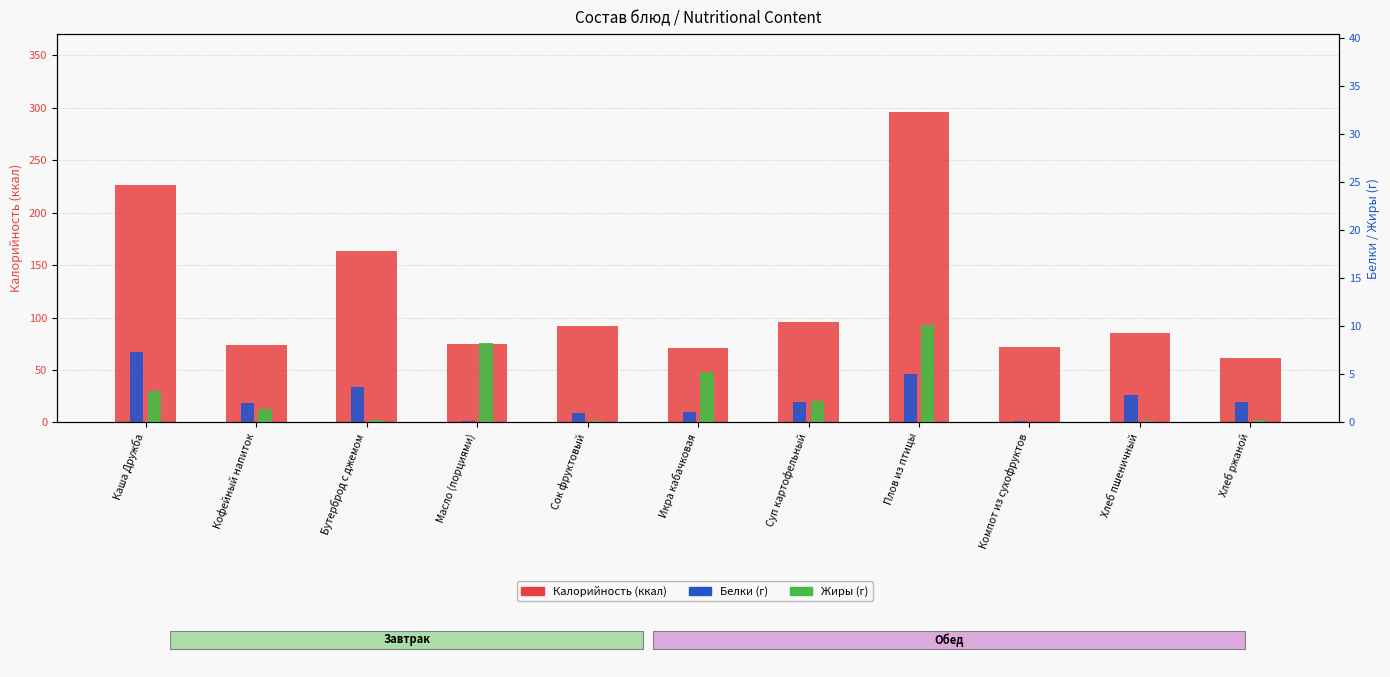

What is the difference between the maximum and minimum values in the Белки (г) series?

7.2